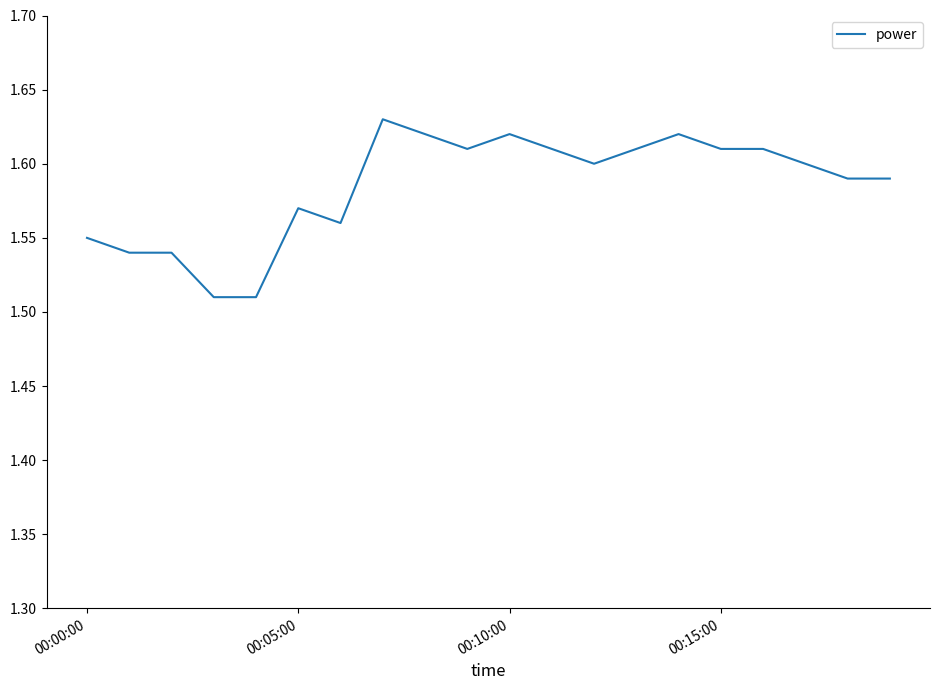

What is the sum of all values?

31.7